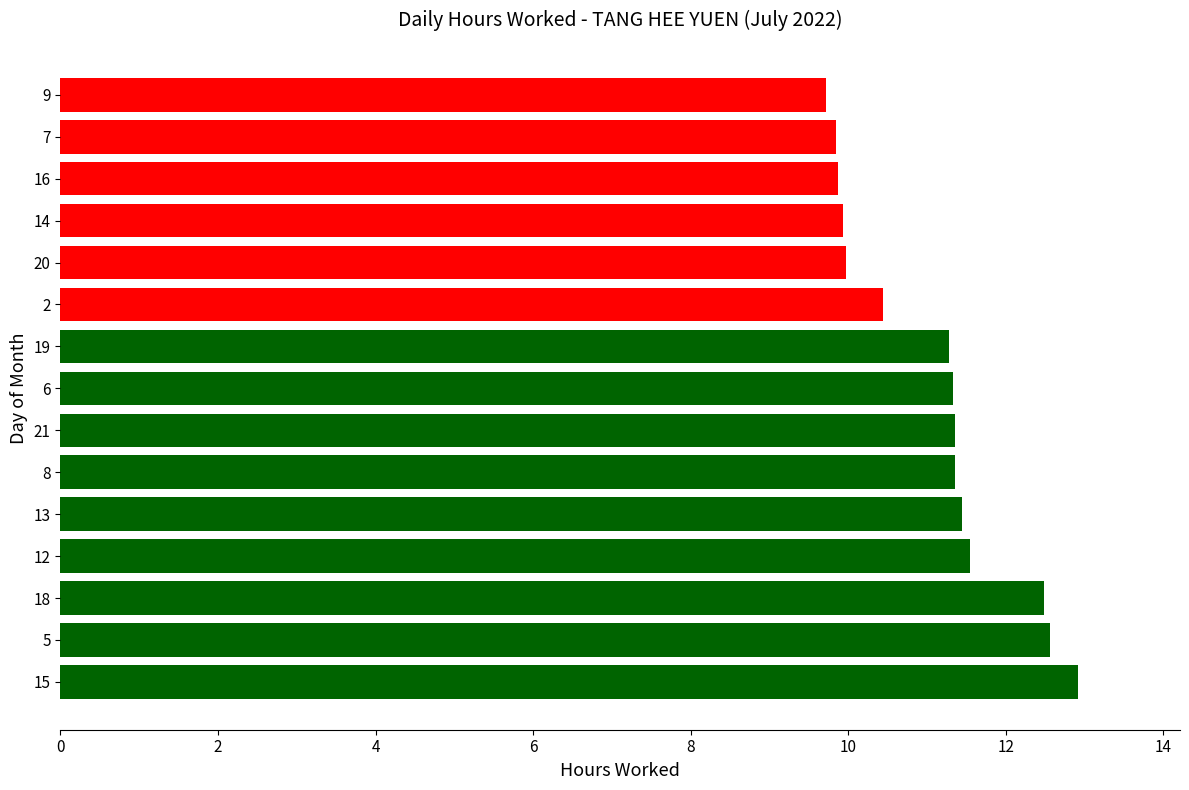

The value at 14 is 3.9. True or false?

False